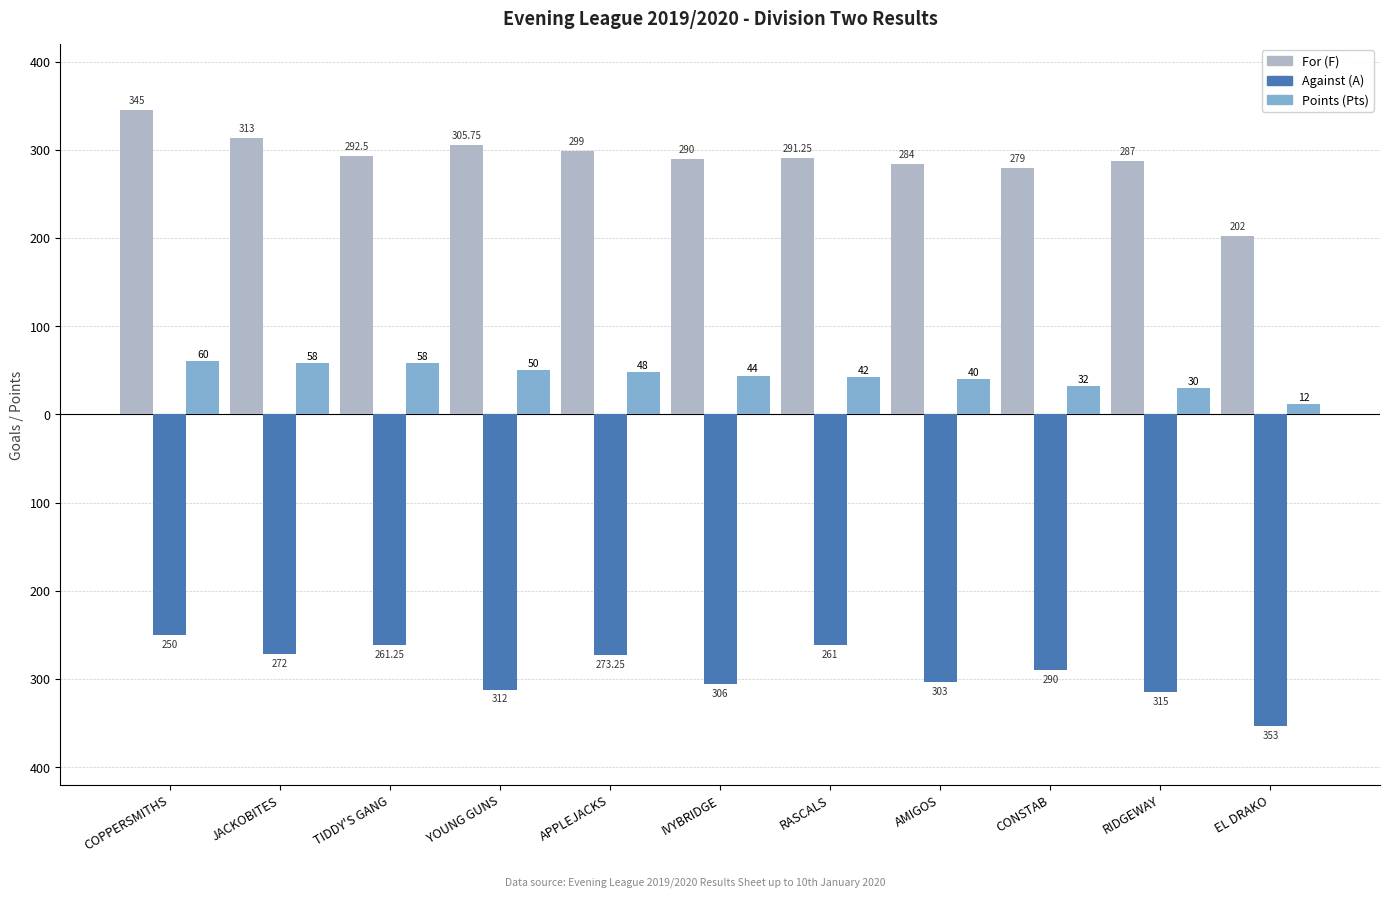

What are all the series names shown in the legend?

For (F), Against (A), Points (Pts)